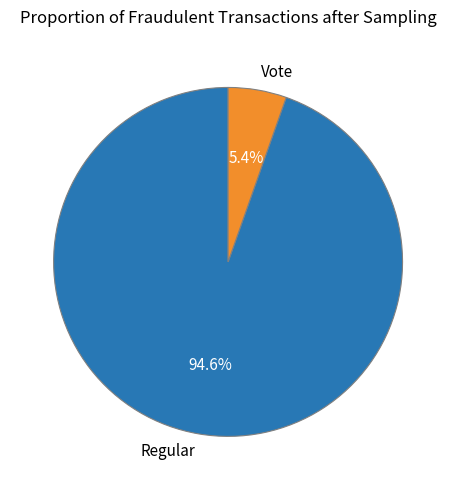

How many slices are in this pie chart?

2